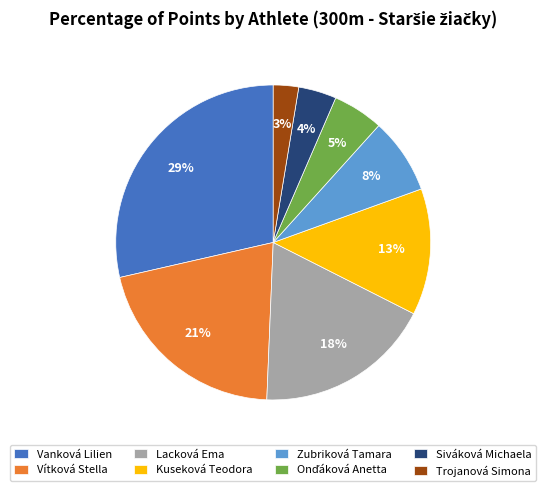

To the nearest percent, what is the difference between the largest and smallest slice percentages?

26%